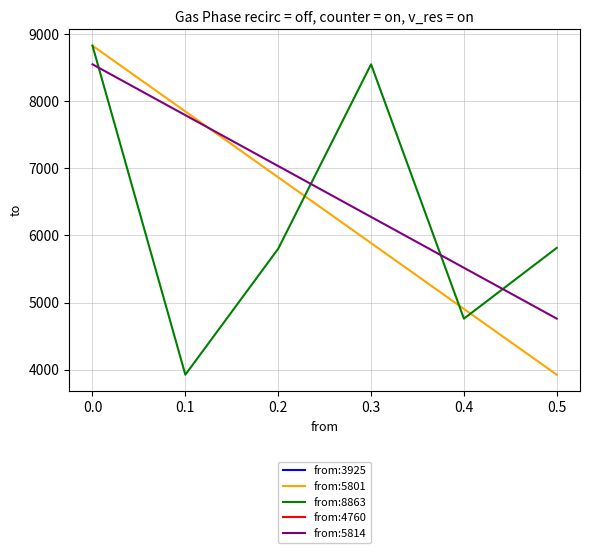

Between 3925 and 5814, which is larger?

3925